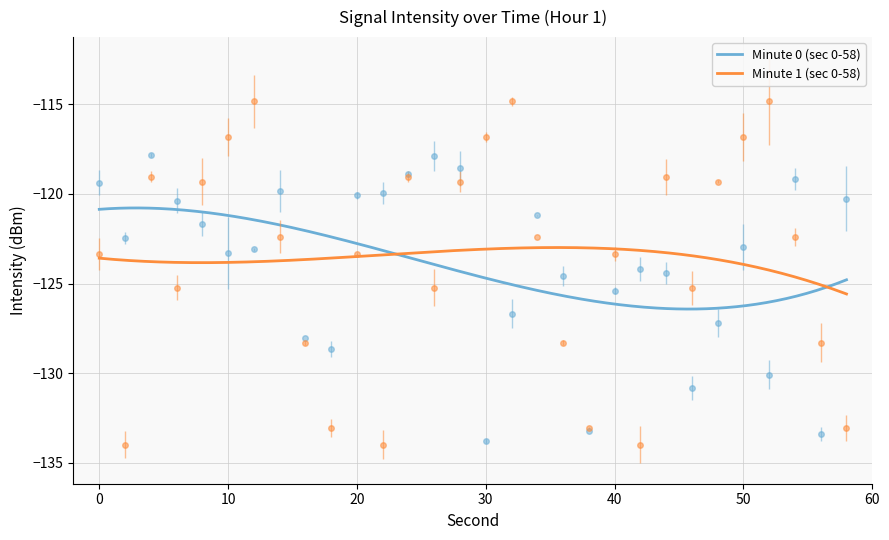

In Minute 0 (sec 0-58), how many points are higher than both neighbors (excluding endpoints)?

7